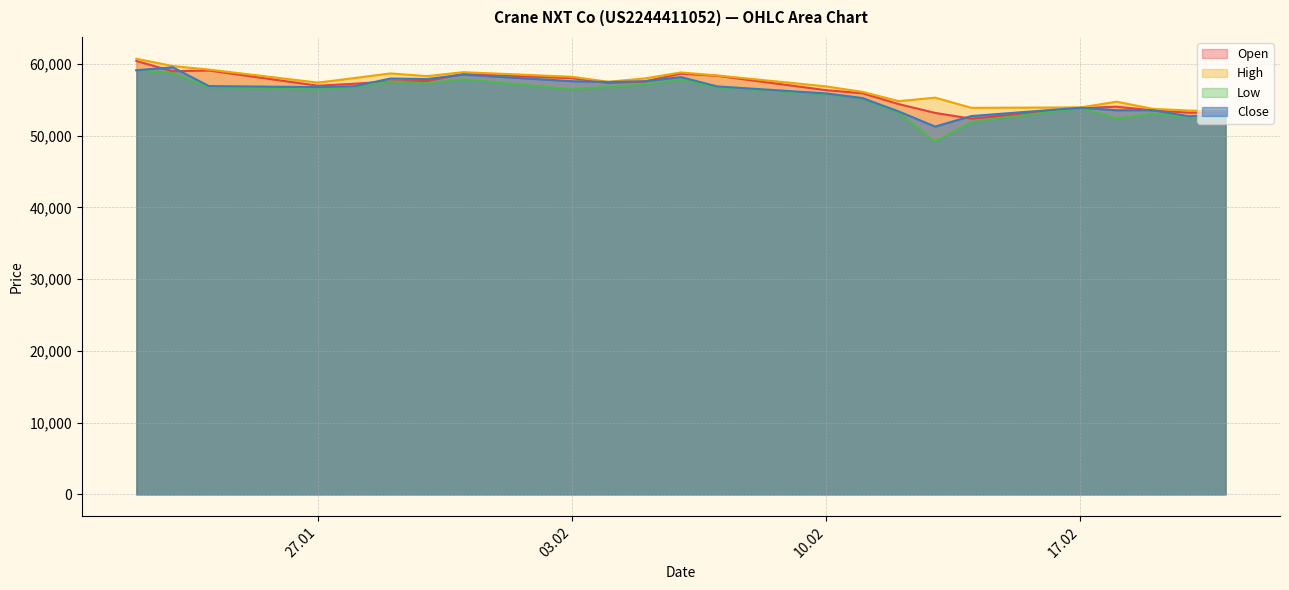

Read the Low value at 10.02, to the nearest 10.

55780